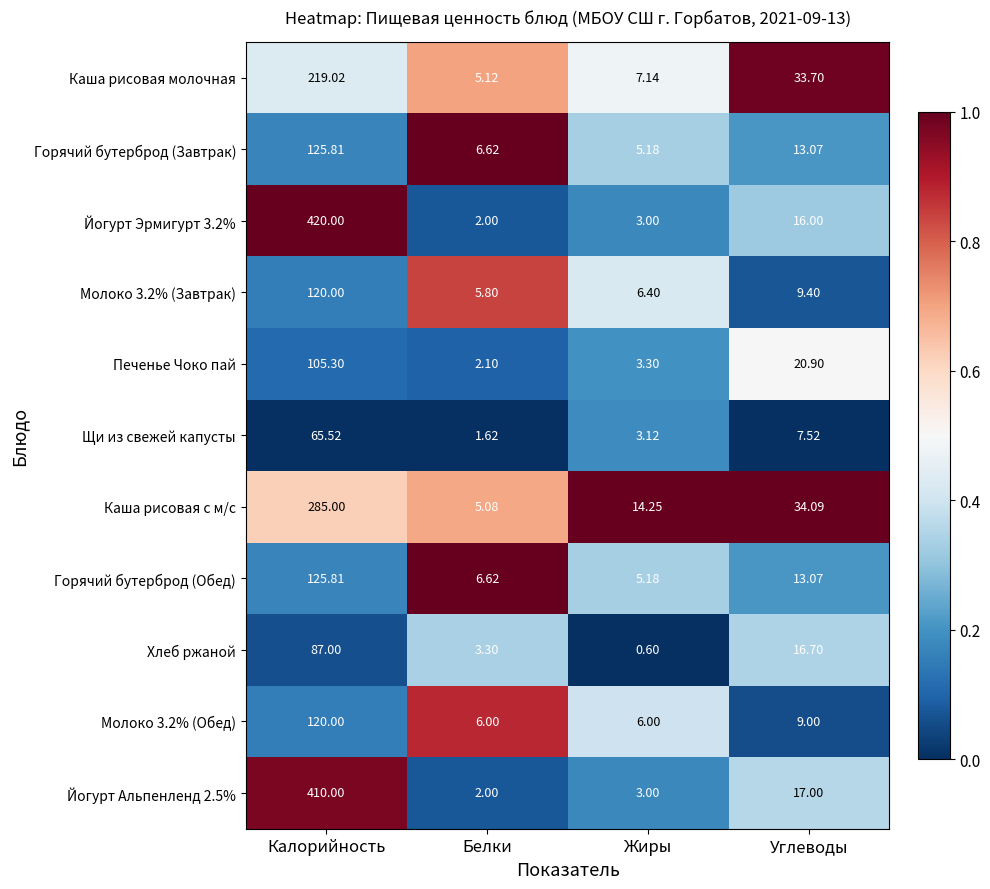

Is the value of Печенье Чоко пай at Углеводы greater than the value of Молоко 3.2% (Завтрак) at Углеводы?

Yes